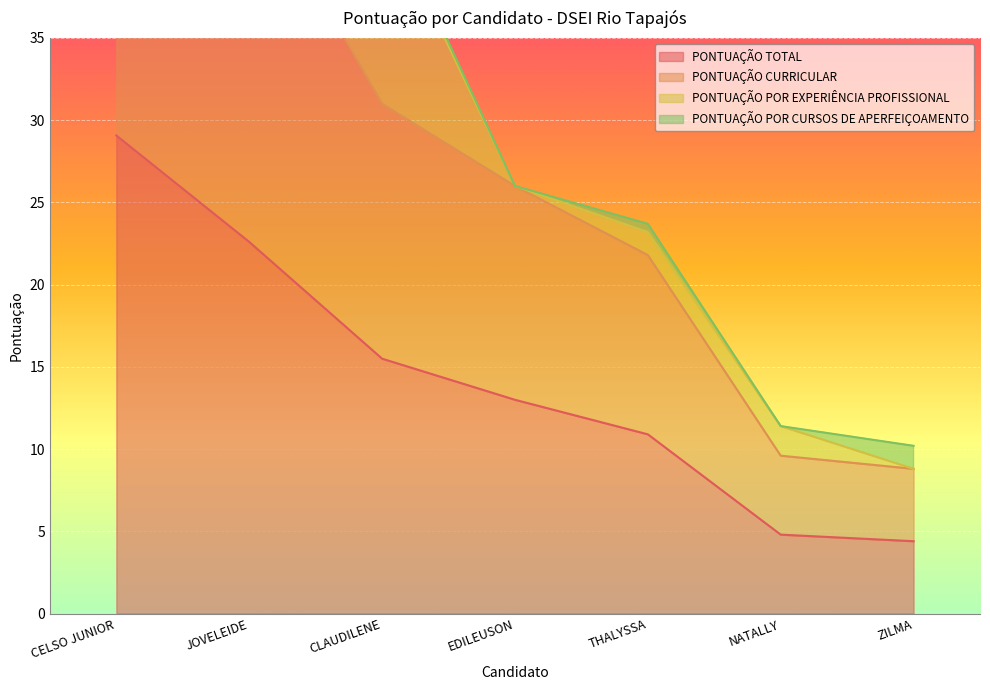

At which label does PONTUAÇÃO POR EXPERIÊNCIA PROFISSIONAL first exceed 1?

JOVELEIDE